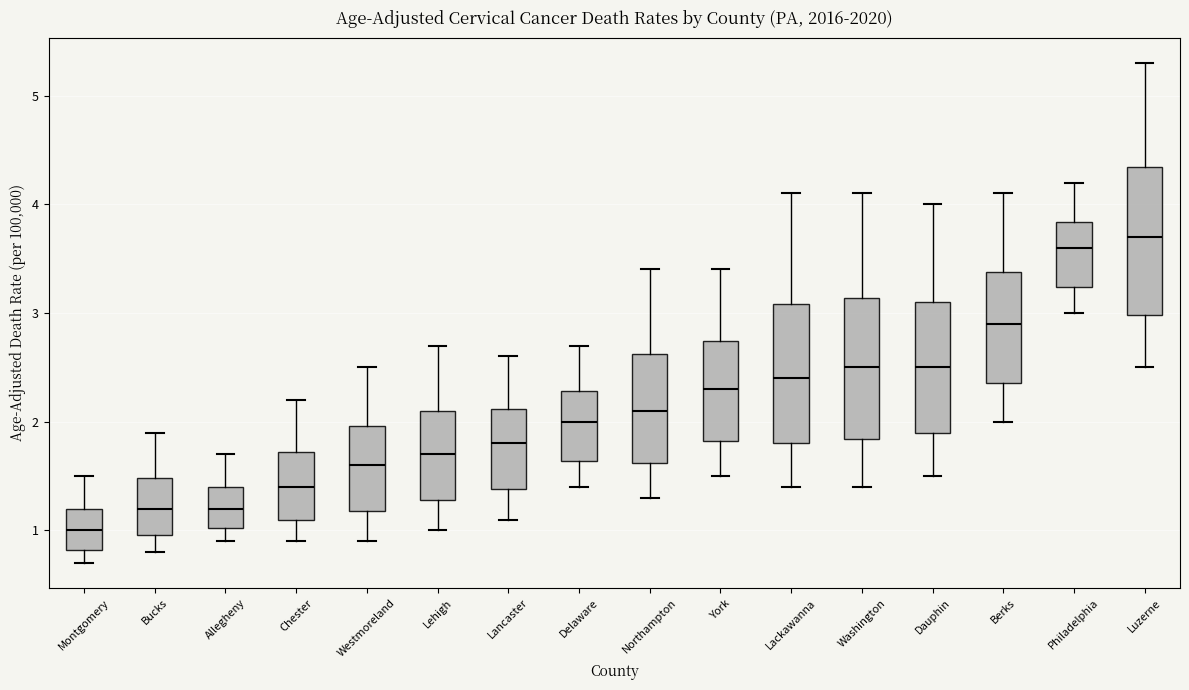

Reading left to right, read every box against the y-axis: the position of its median line, the range the box covers, and the ends of its whiskers. The values are not printed on the chart, so give them approximately, as read against the axis.

Montgomery: median 1.0, box 0.8 to 1.2, whiskers 0.7 to 1.5
Bucks: median 1.2, box 1.0 to 1.5, whiskers 0.8 to 1.9
Allegheny: median 1.2, box 1.0 to 1.4, whiskers 0.9 to 1.7
Chester: median 1.4, box 1.1 to 1.7, whiskers 0.9 to 2.2
Westmoreland: median 1.6, box 1.2 to 2.0, whiskers 0.9 to 2.5
Lehigh: median 1.7, box 1.3 to 2.1, whiskers 1.0 to 2.7
Lancaster: median 1.8, box 1.4 to 2.1, whiskers 1.1 to 2.6
Delaware: median 2.0, box 1.6 to 2.3, whiskers 1.4 to 2.7
Northampton: median 2.1, box 1.6 to 2.6, whiskers 1.3 to 3.4
York: median 2.3, box 1.8 to 2.7, whiskers 1.5 to 3.4
Lackawanna: median 2.4, box 1.8 to 3.1, whiskers 1.4 to 4.1
Washington: median 2.5, box 1.8 to 3.1, whiskers 1.4 to 4.1
Dauphin: median 2.5, box 1.9 to 3.1, whiskers 1.5 to 4.0
Berks: median 2.9, box 2.4 to 3.4, whiskers 2.0 to 4.1
Philadelphia: median 3.6, box 3.2 to 3.8, whiskers 3.0 to 4.2
Luzerne: median 3.7, box 3.0 to 4.3, whiskers 2.5 to 5.3